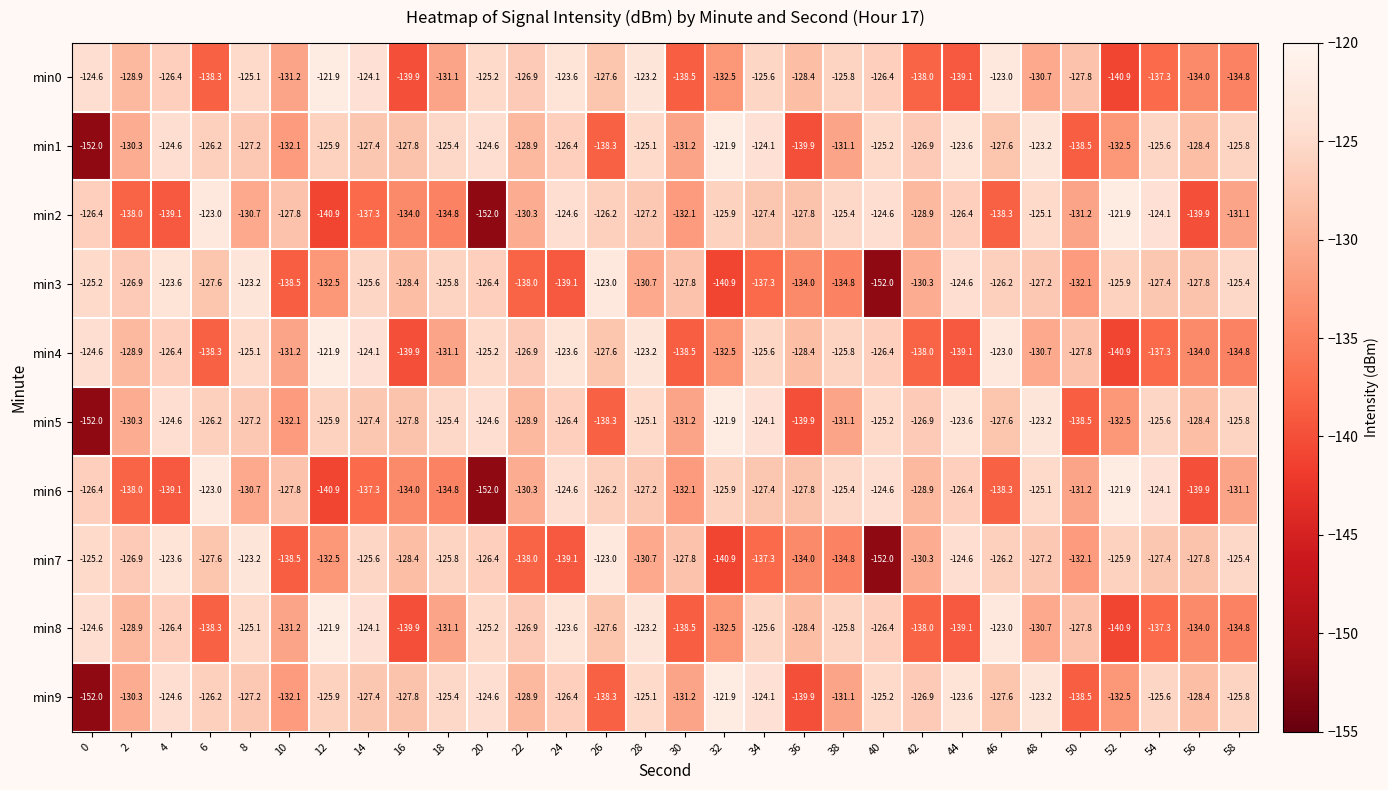

At which label is min2 closest to -136?

18